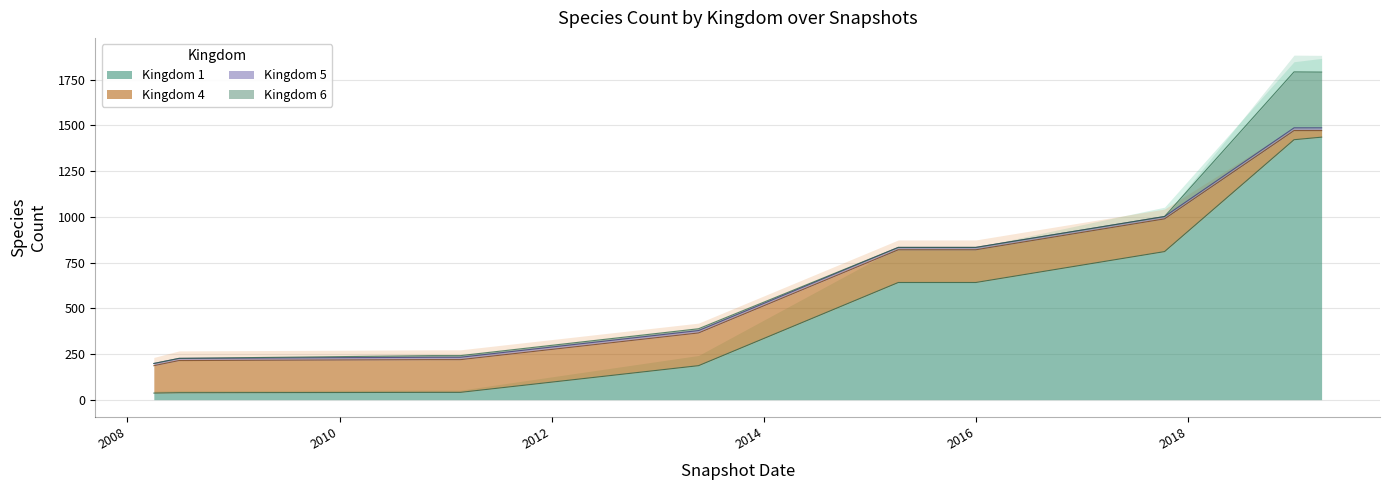

How many times do Kingdom 5 and Kingdom 6 cross each other?

1